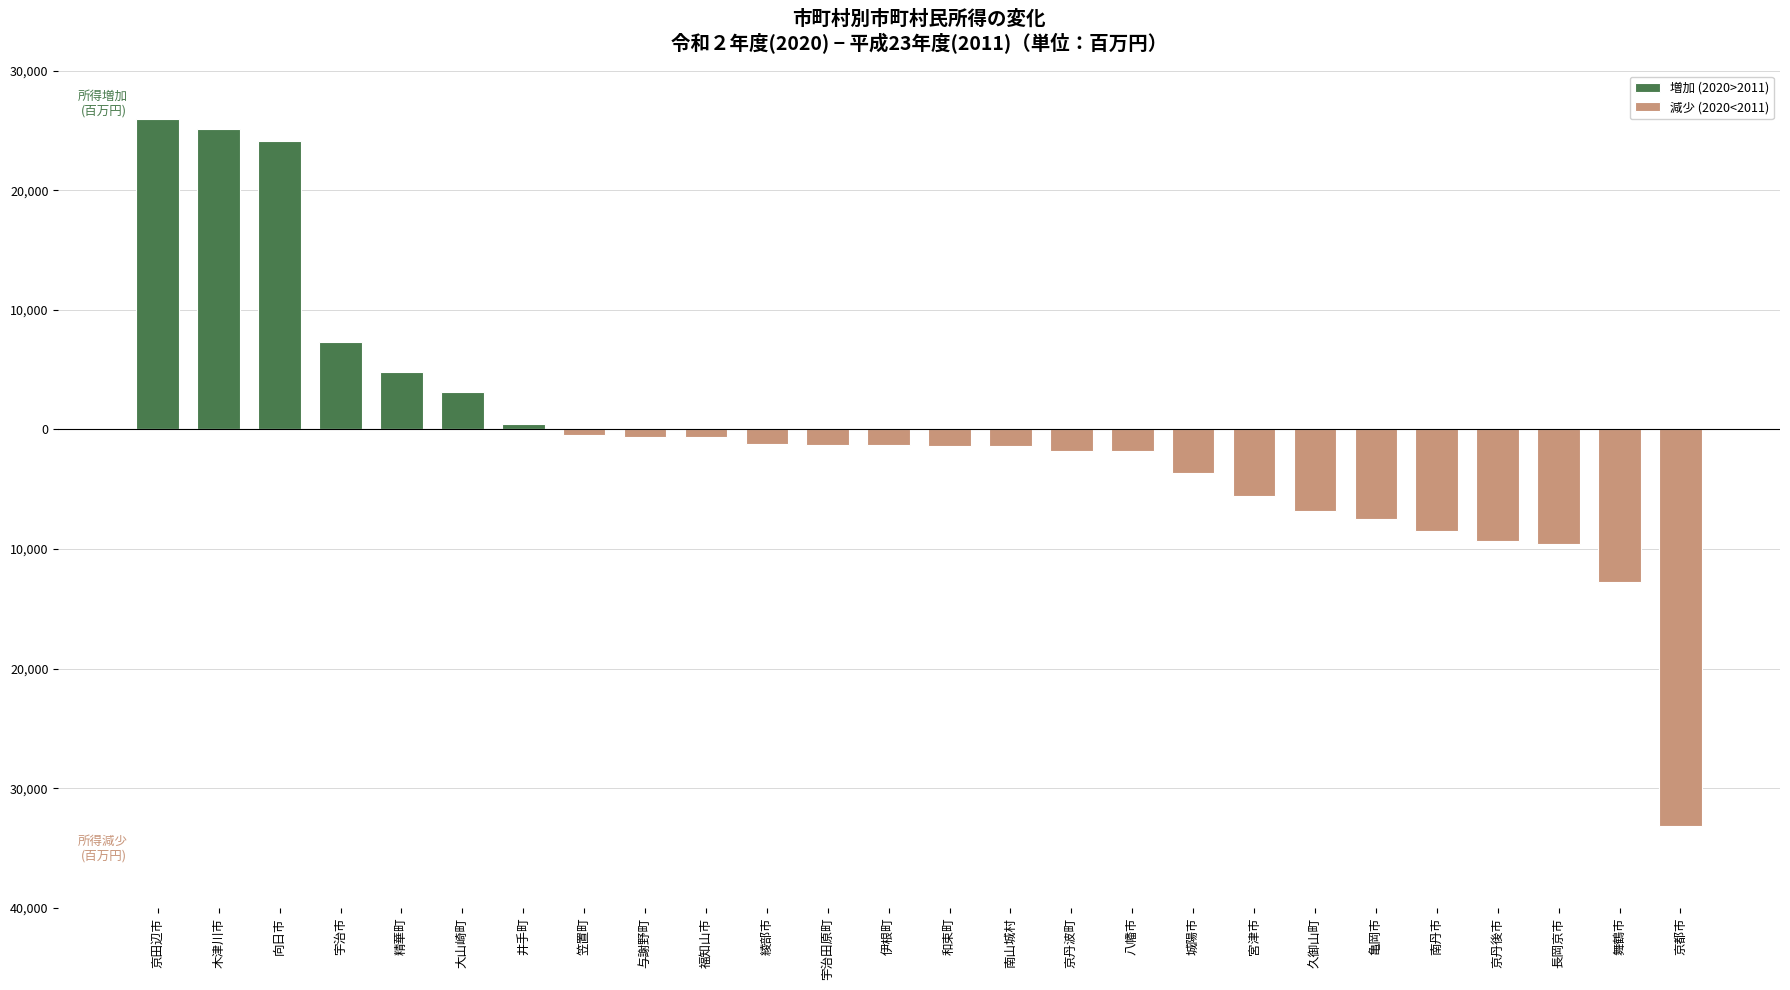

Rank the series at 京丹後市 from lowest to highest value.

減少 (2020<2011), 増加 (2020>2011)